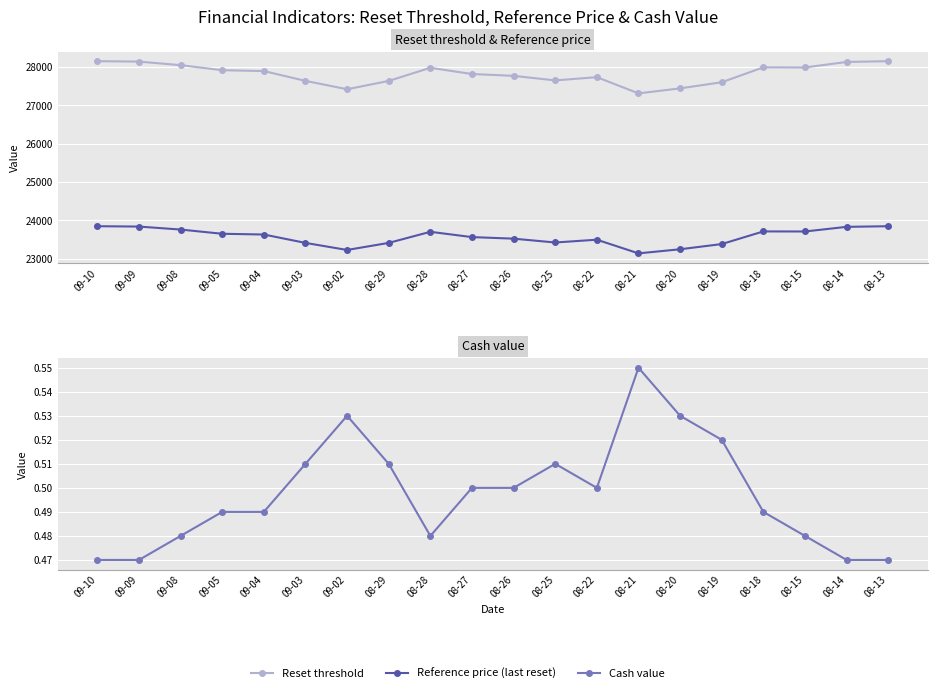

What are all the series names shown in the legend?

Reset threshold, Reference price (last reset), Cash value